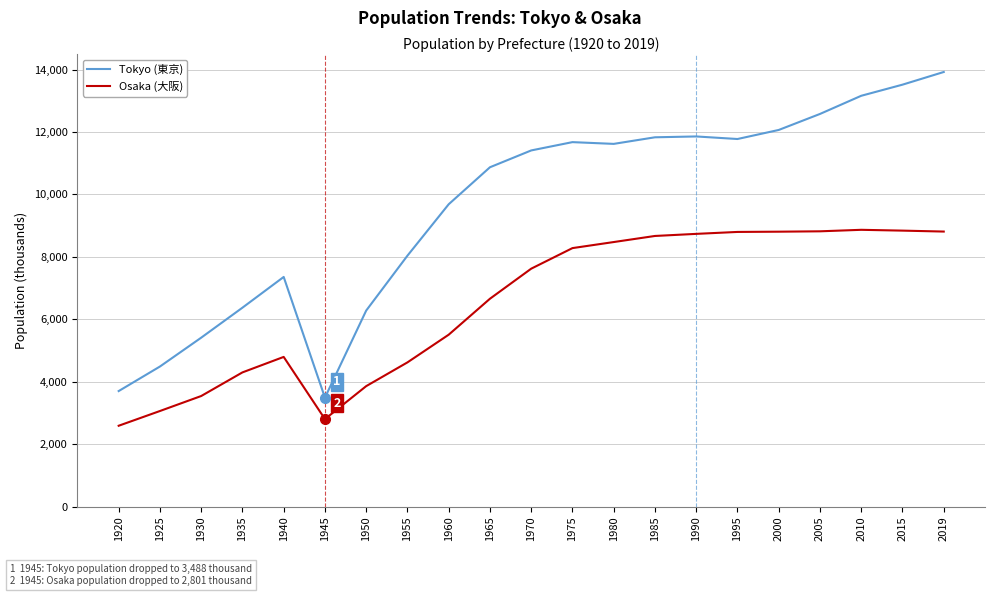

What is the average value of the Tokyo (東京) series?

9575